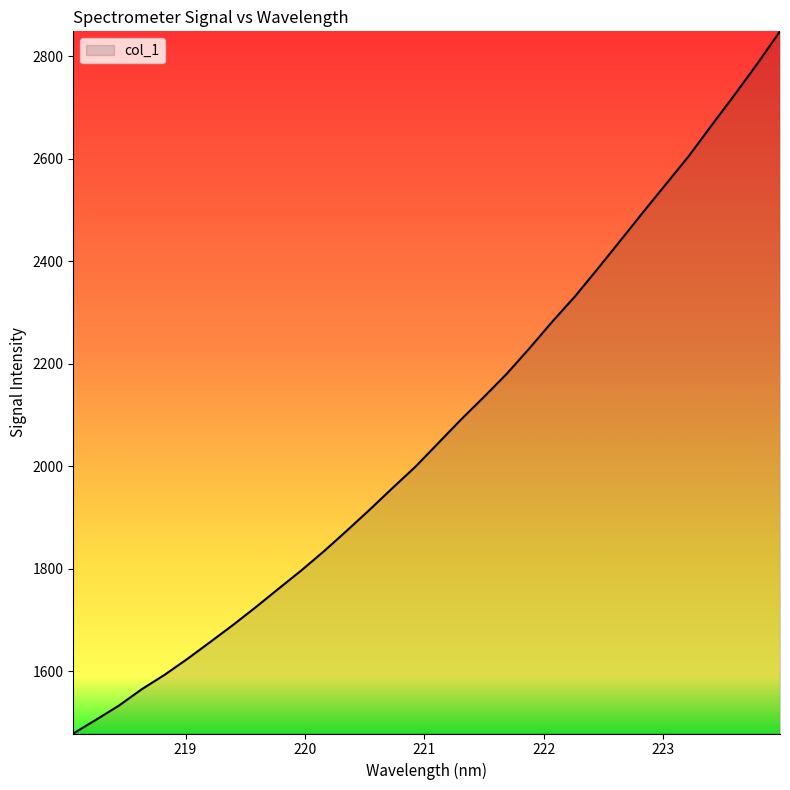

Does the chart have visible grid lines?

No